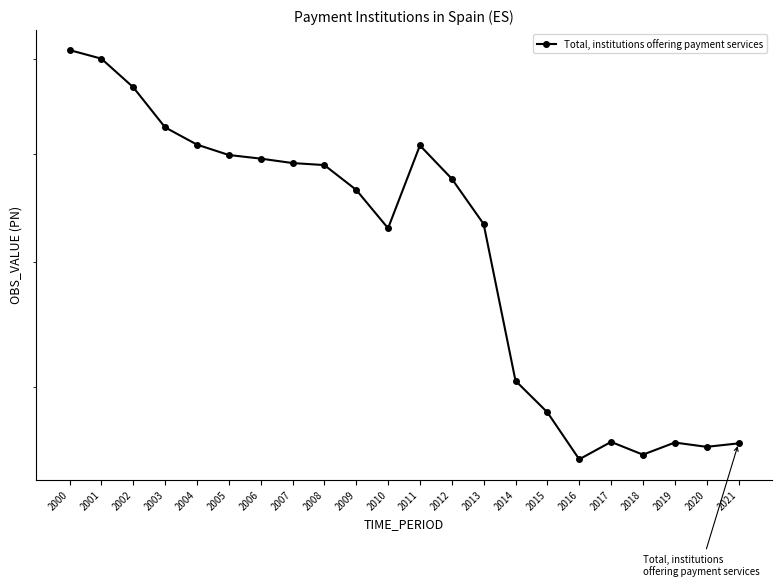

At which label is the value closest to 7?

2010